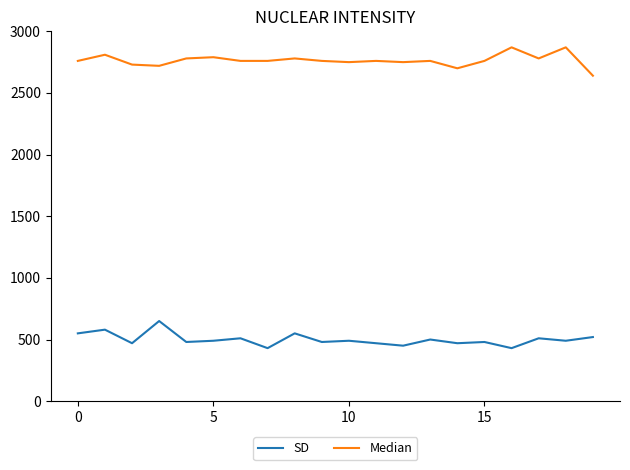

Rank the series by their maximum value, from highest to lowest.

Median, SD